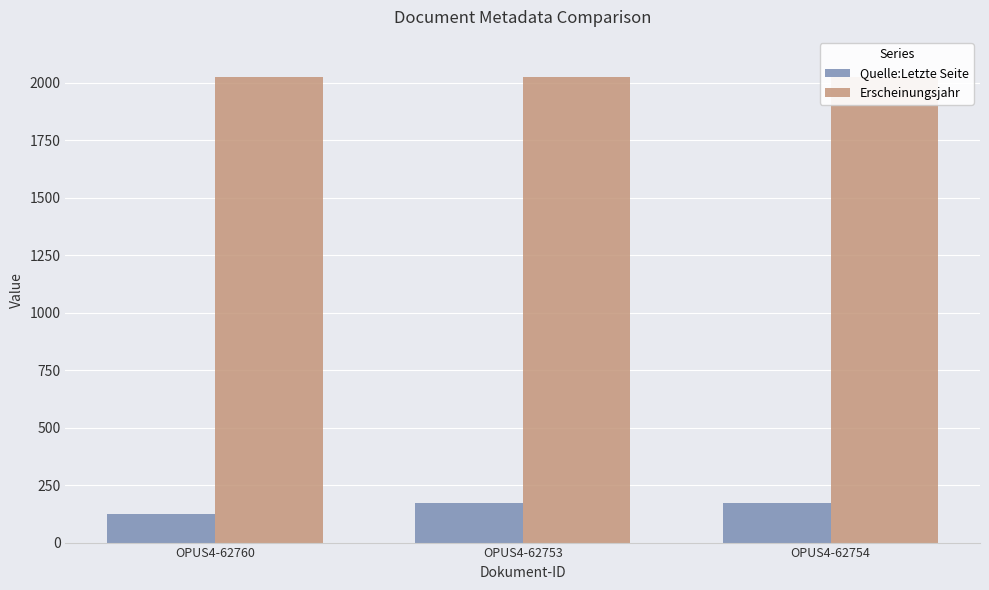

What are all the series names shown in the legend?

Quelle:Letzte Seite, Erscheinungsjahr